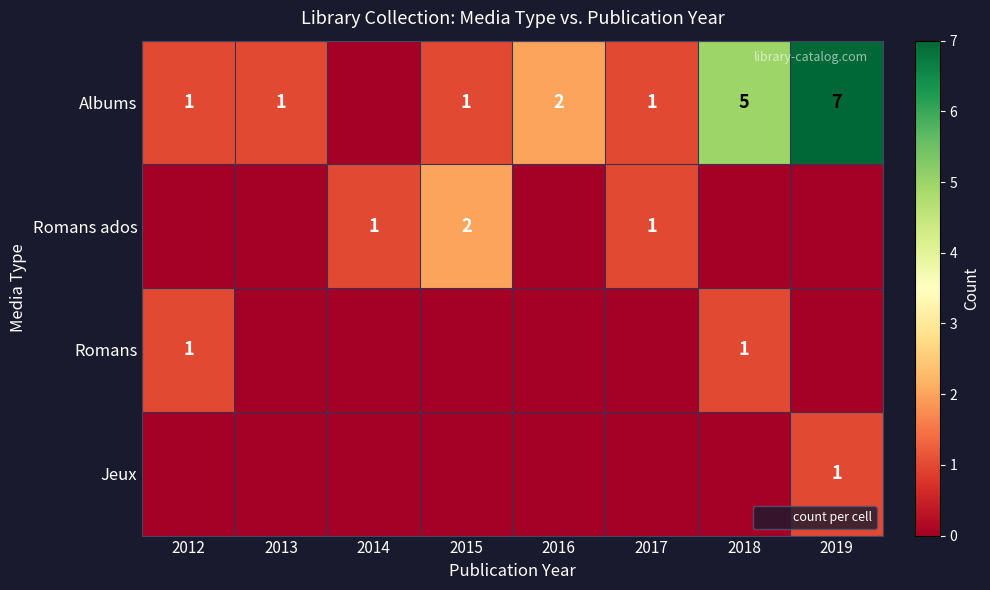

What is the difference between the Albums values at 2018 and 2012?

4